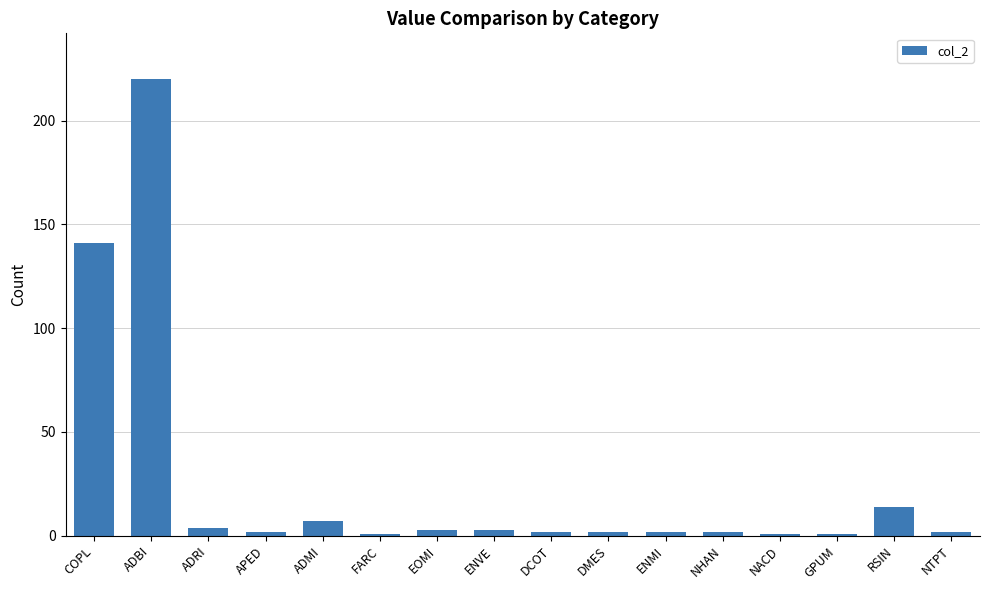

What is the change in value from COPL to RSIN?

-127